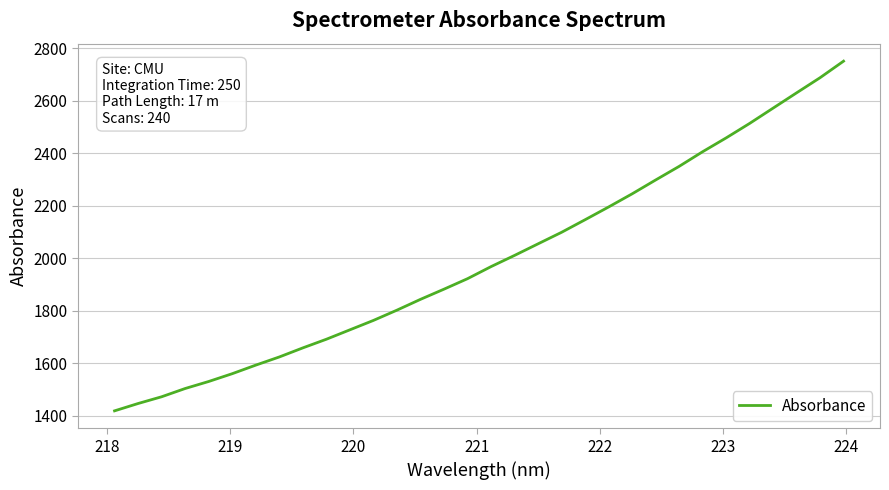

What is the difference between the maximum and minimum values?

1332.4